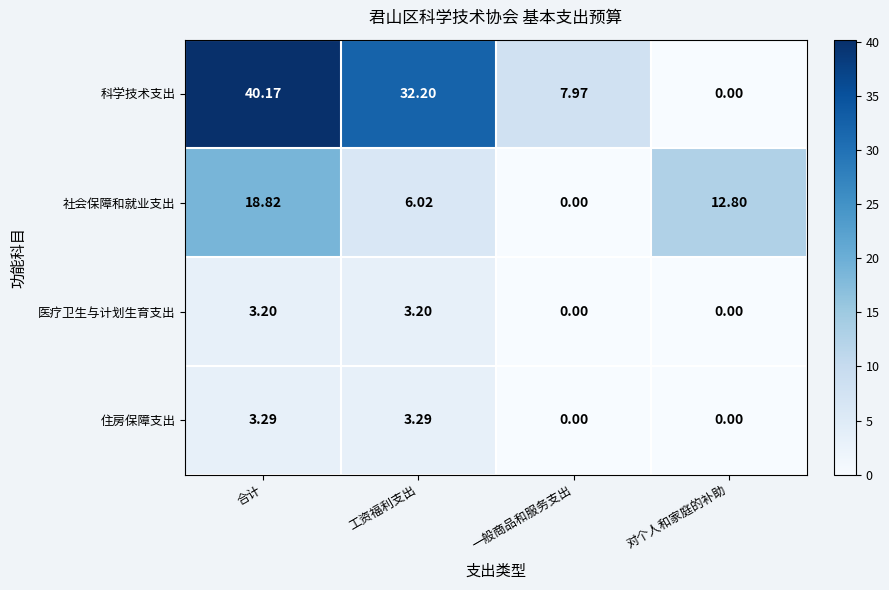

How many series are shown in this chart?

4